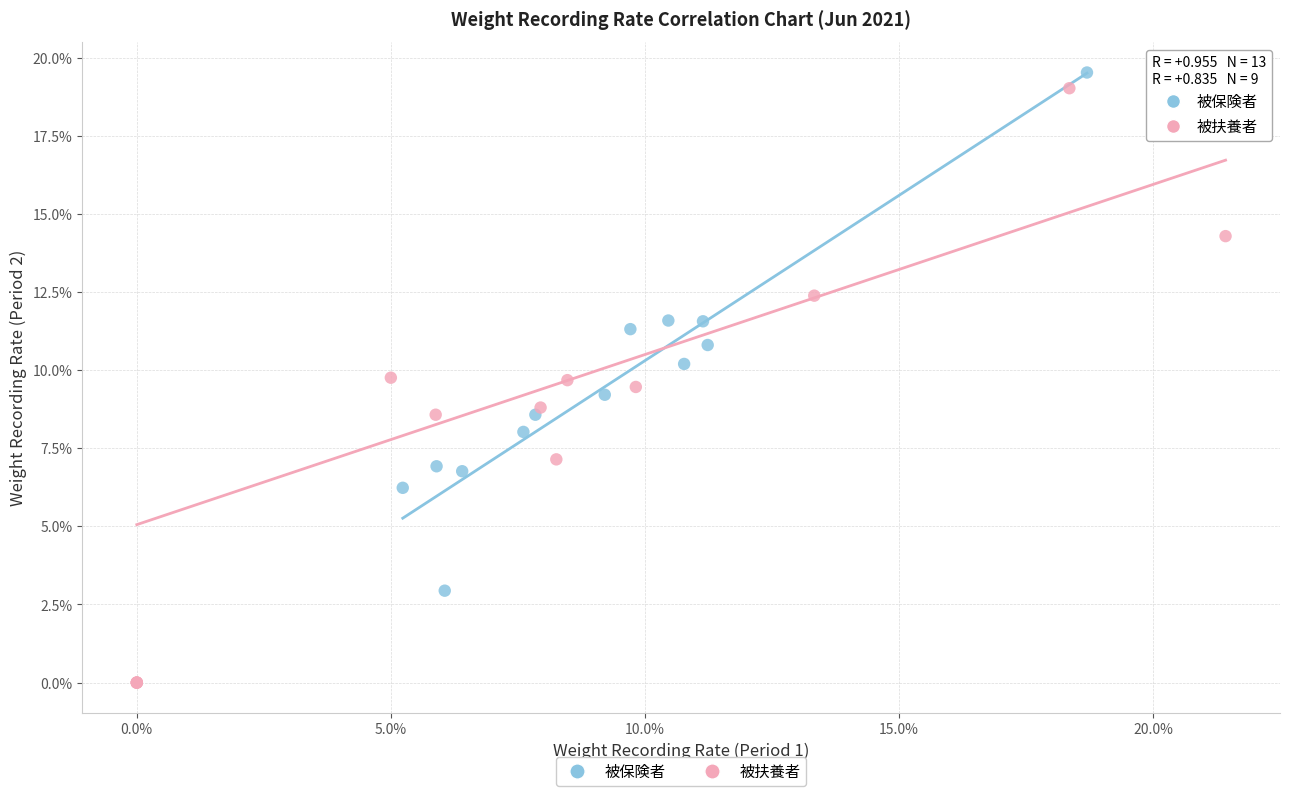

What are all the series names shown in the legend?

被保険者, 被扶養者